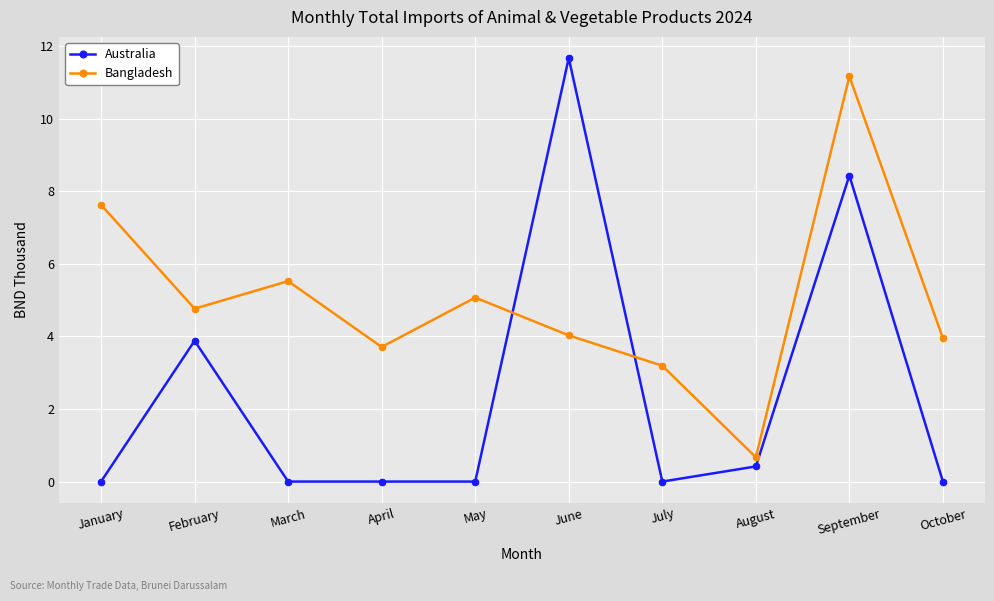

What are all the series names shown in the legend?

Australia, Bangladesh